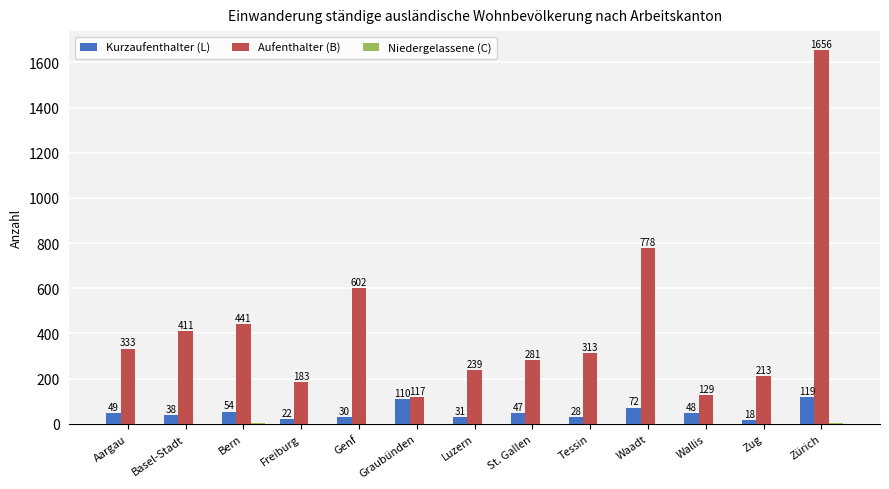

Where does the Aufenthalter (B) series first go above 313?

Aargau